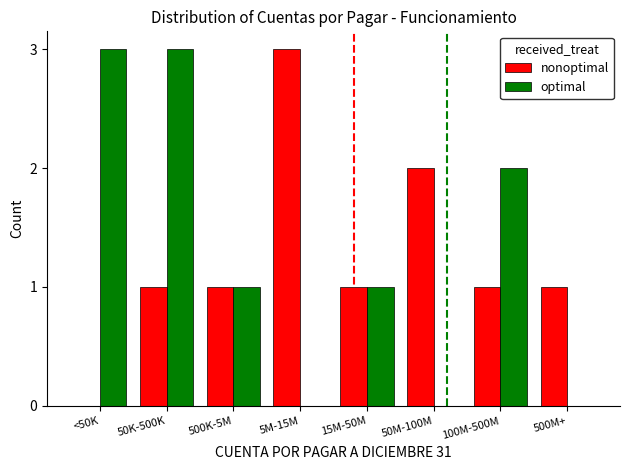

Is the value of nonoptimal at 50M-100M greater than the value of optimal at 5M-15M?

Yes